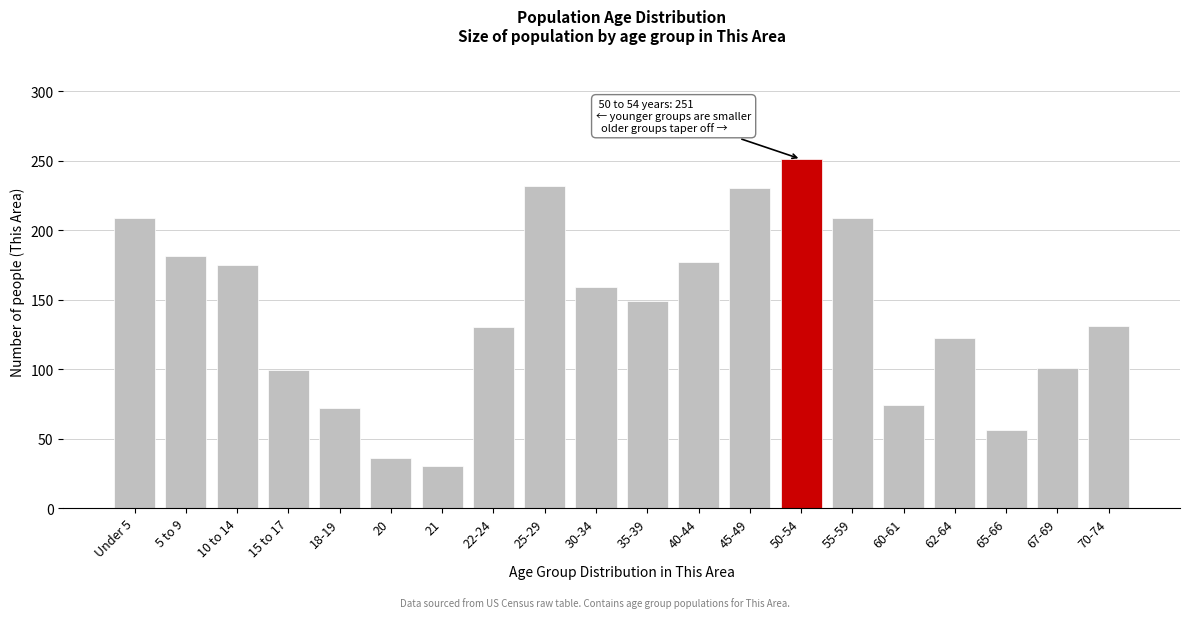

What is the label of the 16th bar from the left?

60-61